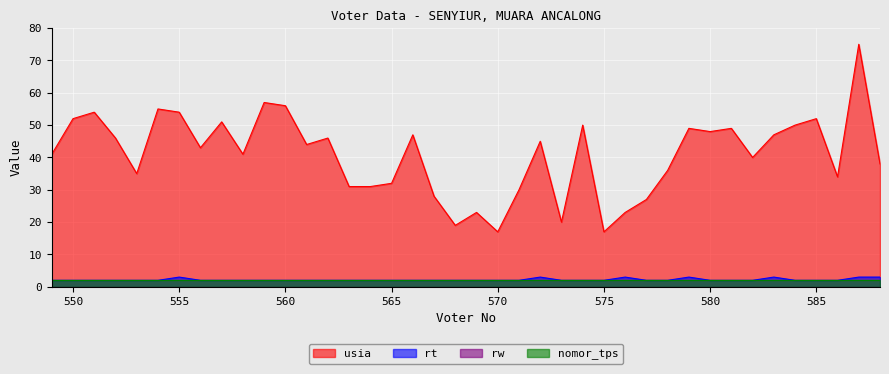

The value of rt at 567 is 3. True or false?

False